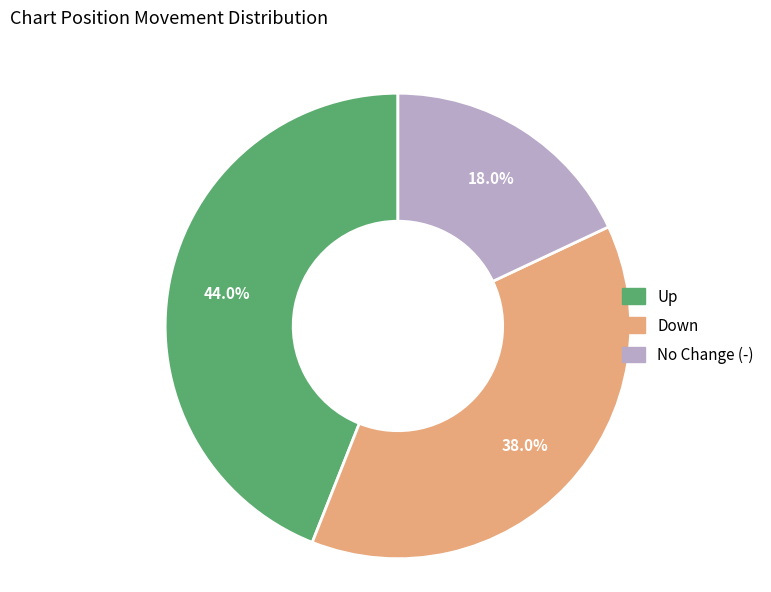

Is there any slice that represents more than half of the pie?

No